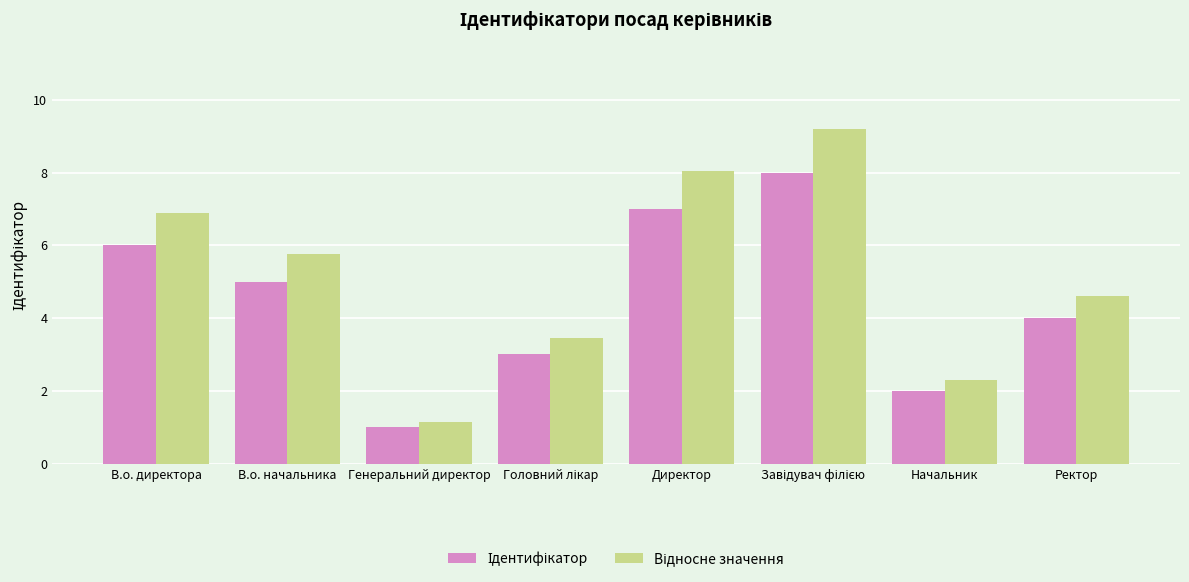

What is the label of the 6th bar from the right?

Генеральний директор